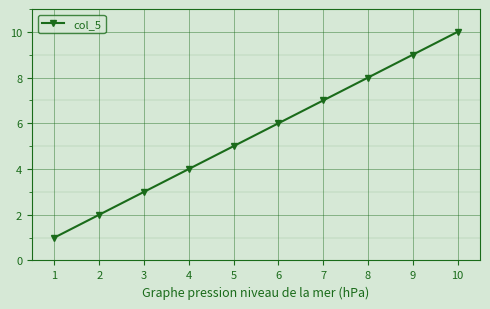

The chart shows a value of 2 at 4. True or false?

False